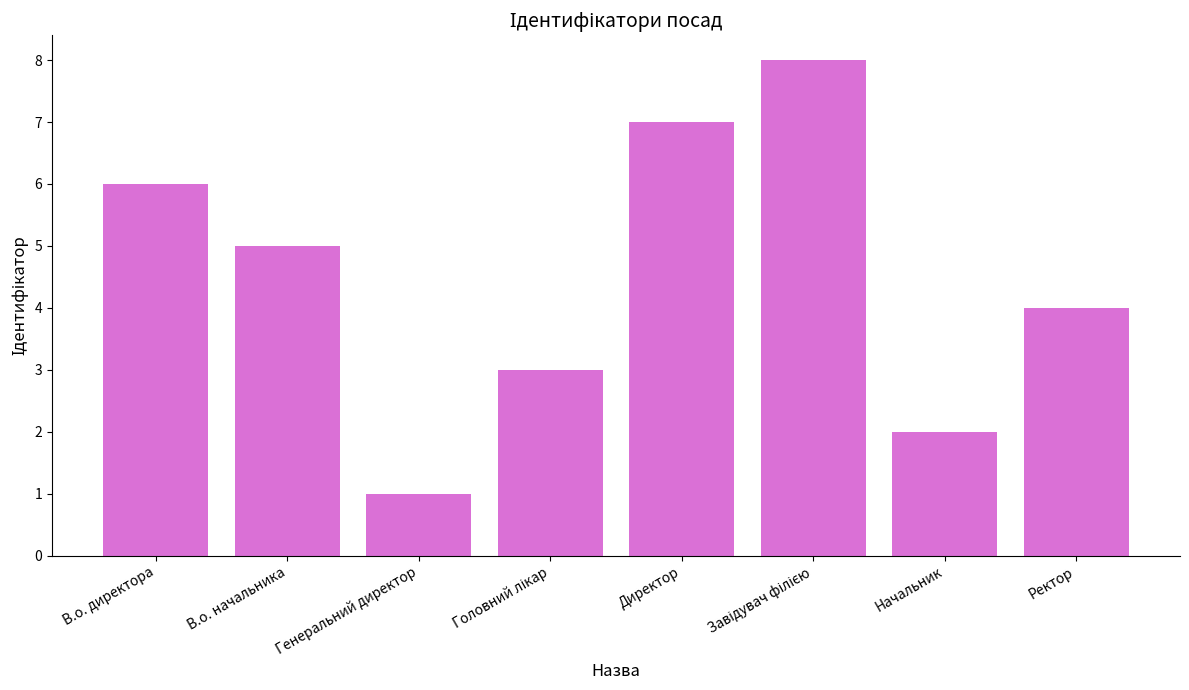

True or false: the data shows 12 at Директор.

False